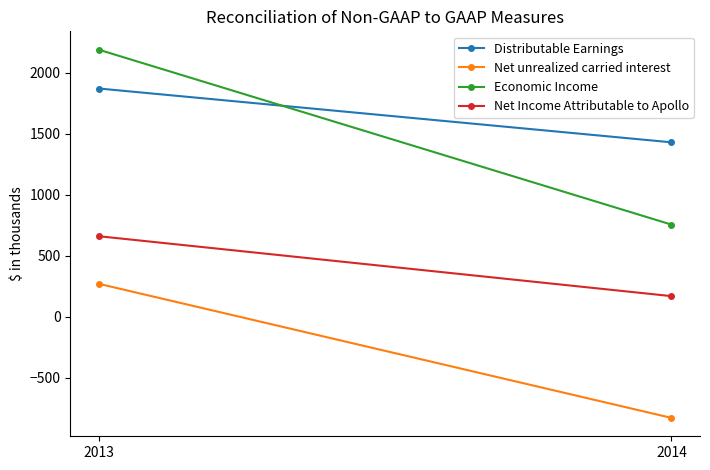

Reading right to left, what are all the values shown in this chart?

Distributable Earnings: 2014=1429.8	2013=1871.1
Net unrealized carried interest: 2014=-830.5	2013=269.0
Economic Income: 2014=755.1	2013=2189.1
Net Income Attributable to Apollo: 2014=168.2	2013=659.4